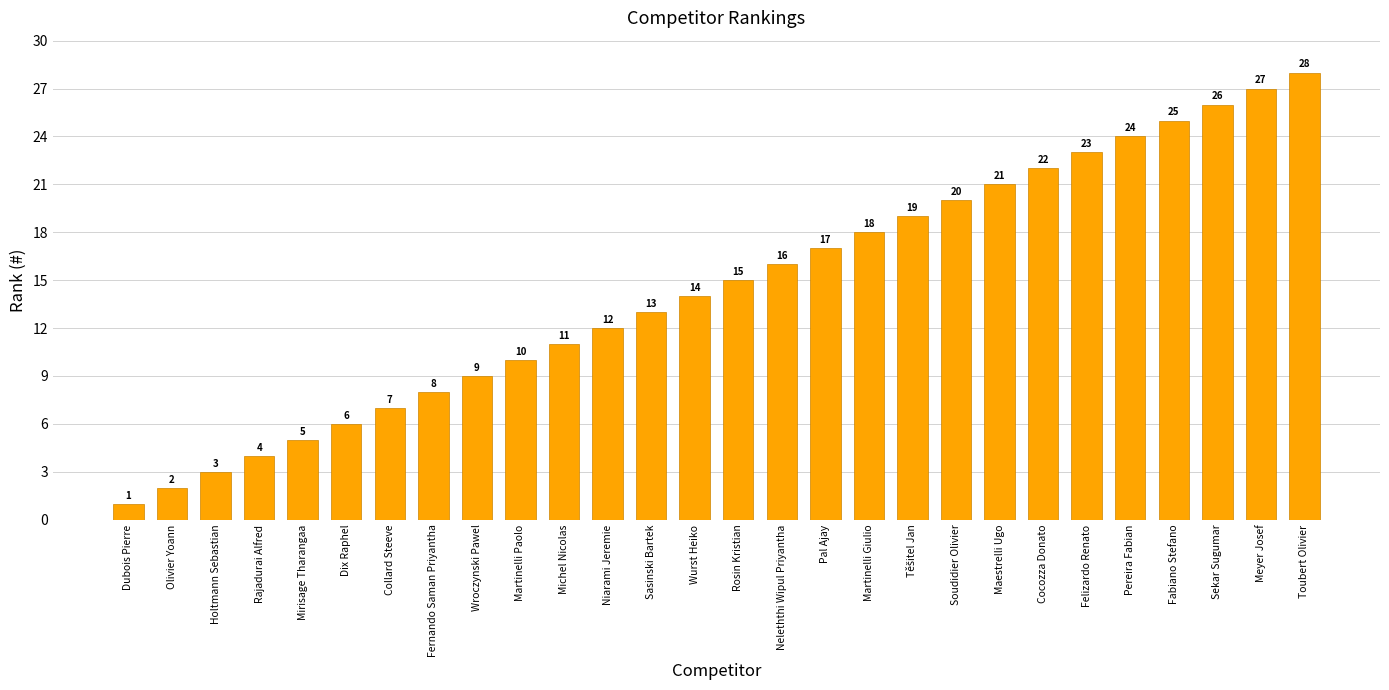

What is the difference between the values at Michel Nicolas and Olivier Yoann?

9